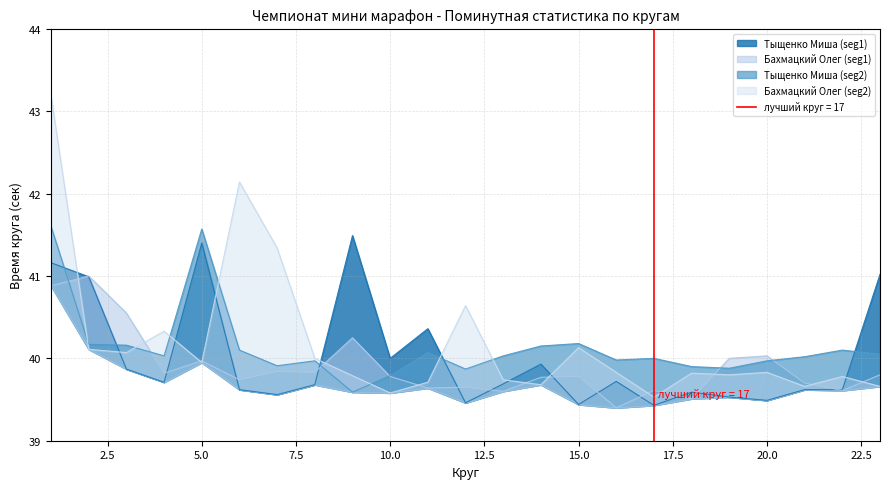

Reading right to left, what are all the values shown in this chart?

Тыщенко Миша (seg1): 23=41.0	22=39.6	21=39.6	20=39.5	19=39.5	18=39.6	17=39.4	16=39.7	15=39.4	14=39.9	13=39.7	12=39.5	11=40.4	10=40.0	9=41.5	8=39.7	7=39.6	6=39.6	5=41.4	4=39.7	3=39.9	2=41.0	1=41.2
Бахмацкий Олег (seg1): 23=39.8	22=39.6	21=39.7	20=40.0	19=40.0	18=39.5	17=39.6	16=39.4	15=39.8	14=39.8	13=39.6	12=39.6	11=39.6	10=39.8	9=40.2	8=39.8	7=39.8	6=39.7	5=40.0	4=39.8	3=40.5	2=41.0	1=40.9
Тыщенко Миша (seg2): 23=40.0	22=40.1	21=40.0	20=40.0	19=39.9	18=39.9	17=40.0	16=40.0	15=40.2	14=40.1	13=40.0	12=39.9	11=40.1	10=39.8	9=39.6	8=40.0	7=39.9	6=40.1	5=41.6	4=40.0	3=40.2	2=40.2	1=41.6
Бахмацкий Олег (seg2): 23=39.7	22=39.8	21=39.7	20=39.8	19=39.8	18=39.8	17=39.5	16=39.8	15=40.1	14=39.7	13=39.7	12=40.6	11=39.7	10=39.6	9=39.8	8=40.0	7=41.3	6=42.1	5=40.0	4=40.3	3=40.1	2=40.1	1=43.2